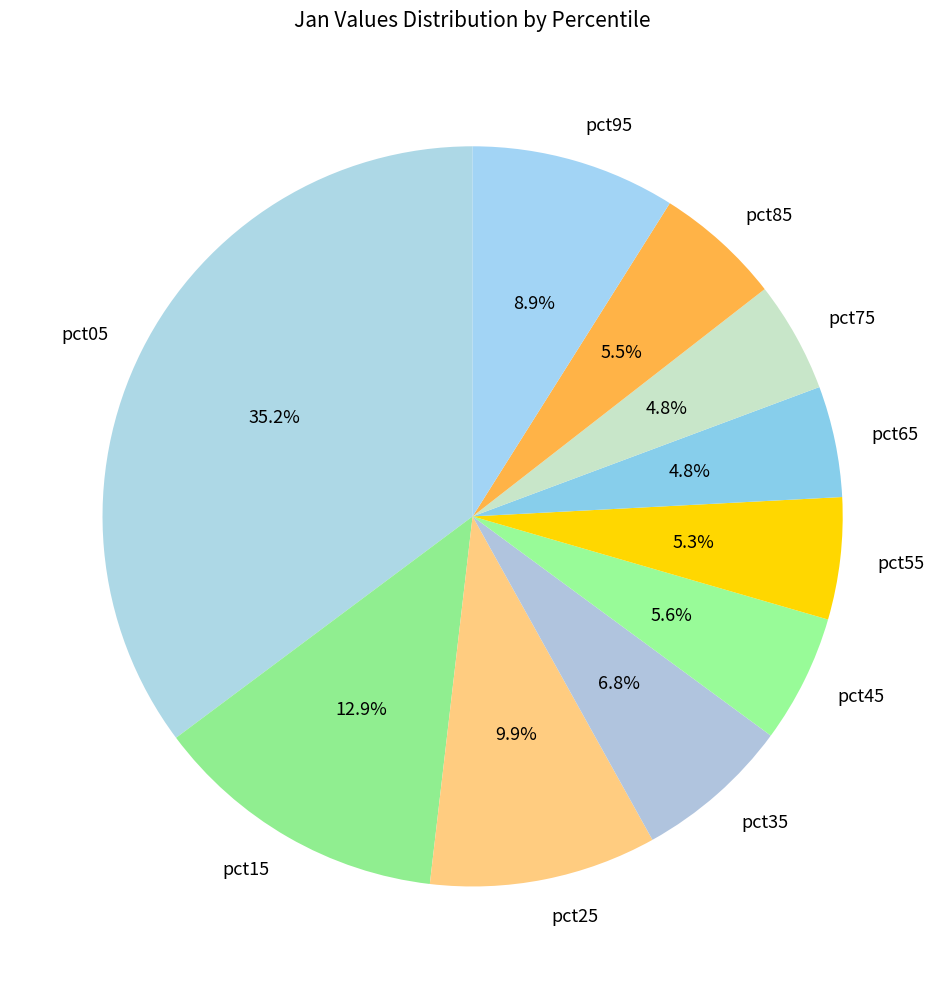

How much of the chart is everything except pct35?

93.2%